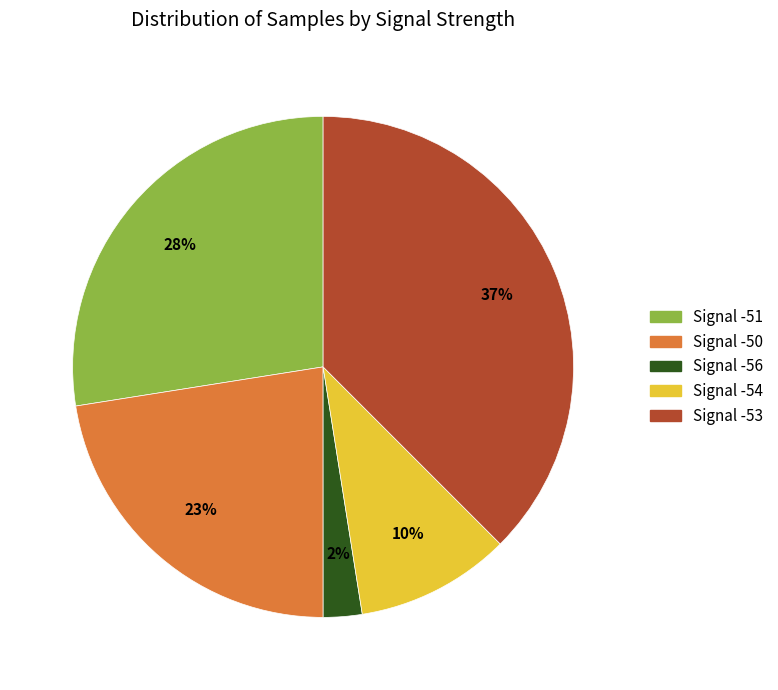

To the nearest percent, what is the difference between the largest and smallest slice percentages?

35%